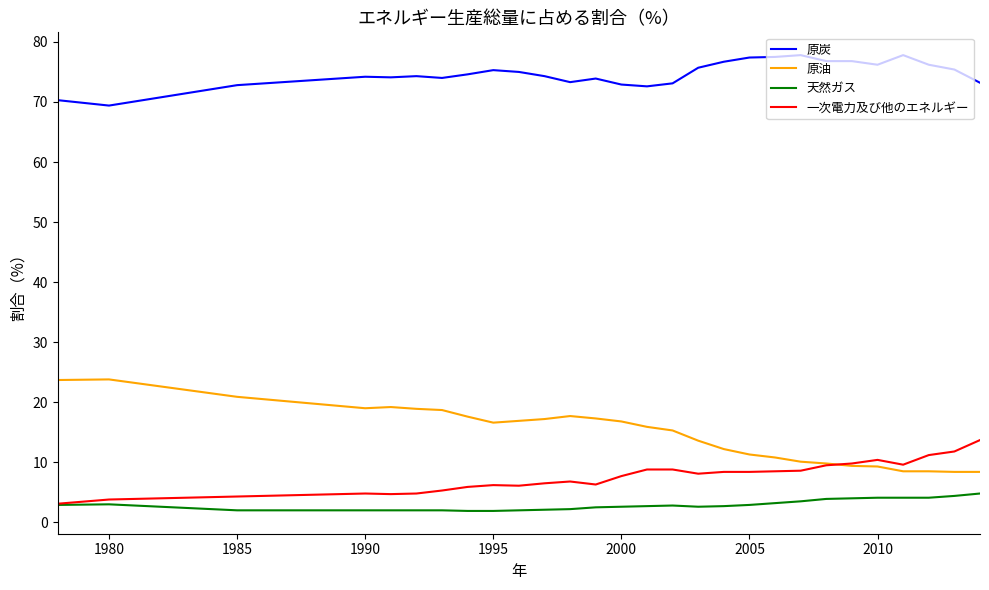

True or false: 天然ガス and 原炭 intersect in this chart.

False